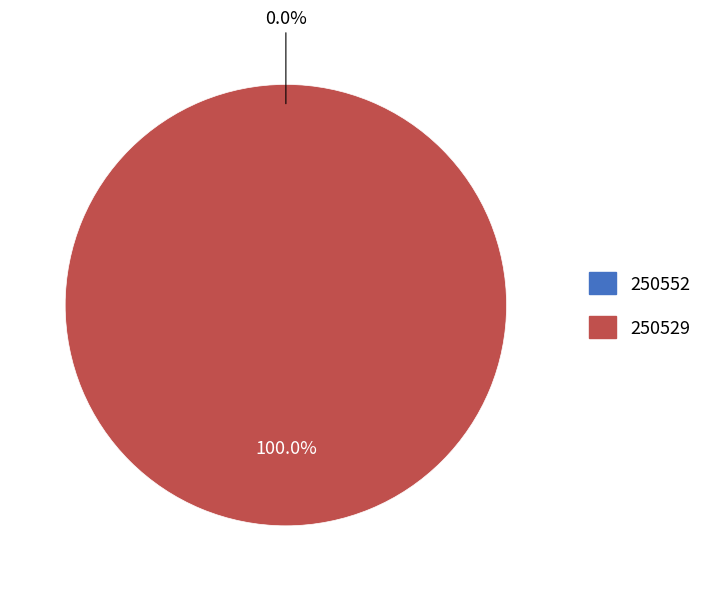

Is 250529 the majority of the pie?

Yes